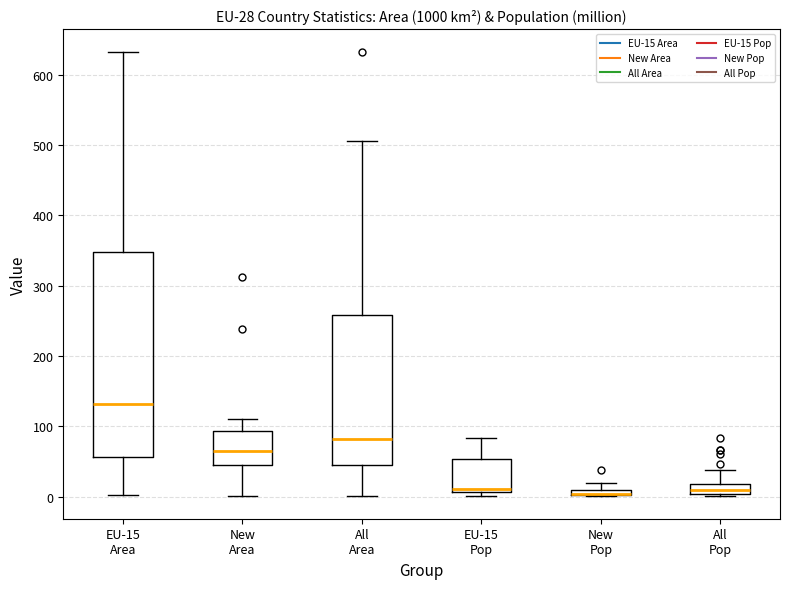

Which box is the tallest, from its lower edge to its upper edge?

EU-15 Area